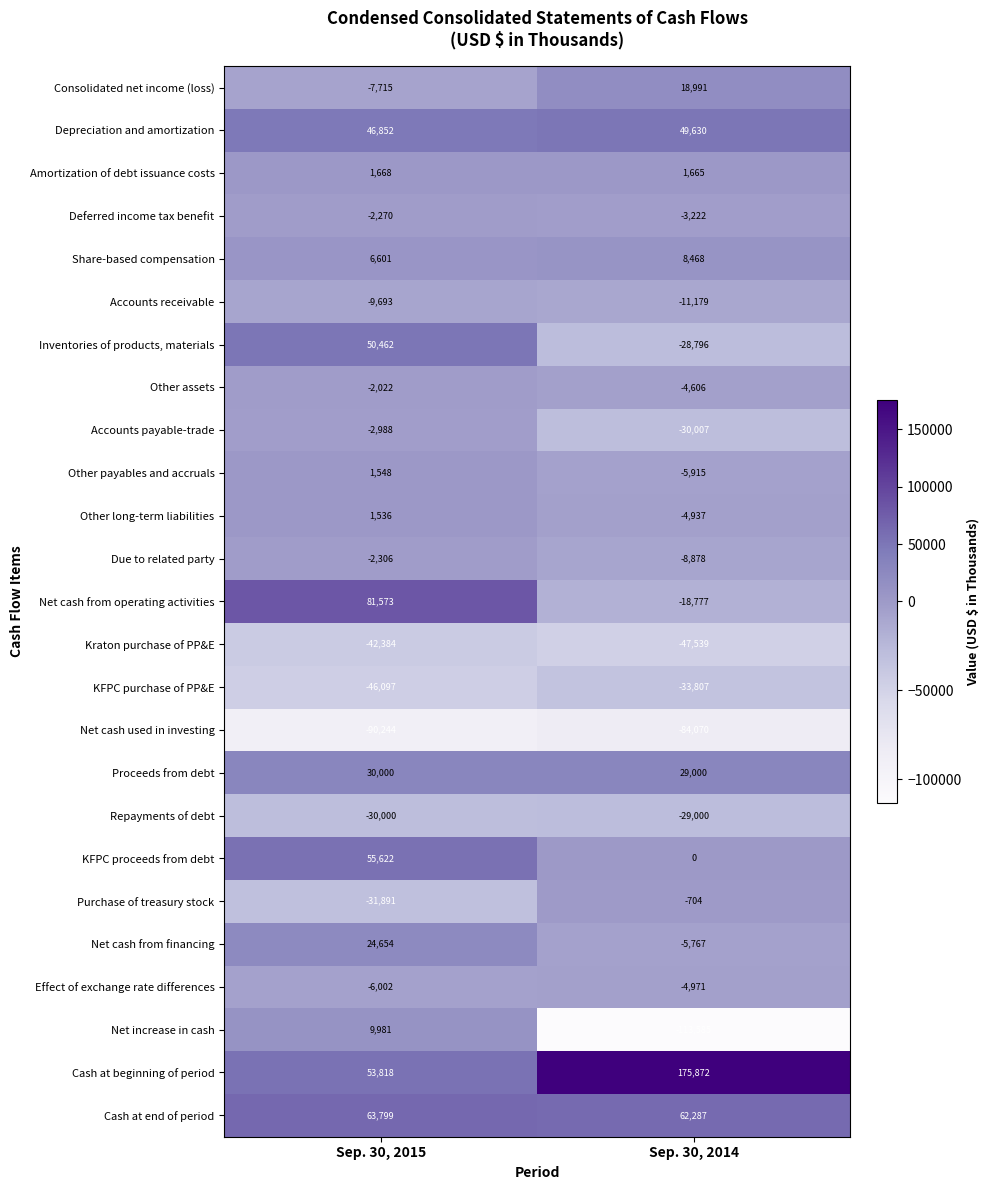

What is the difference between the maximum and minimum values in the Due to related party series?

6572